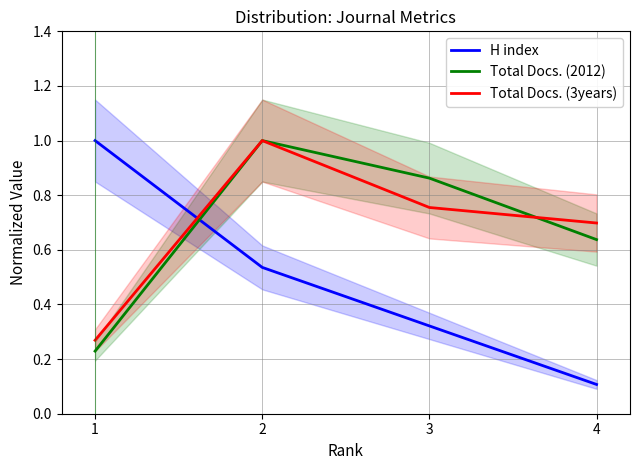

True or false: Total Docs. (2012) has a value of 0.4 at 1.

False